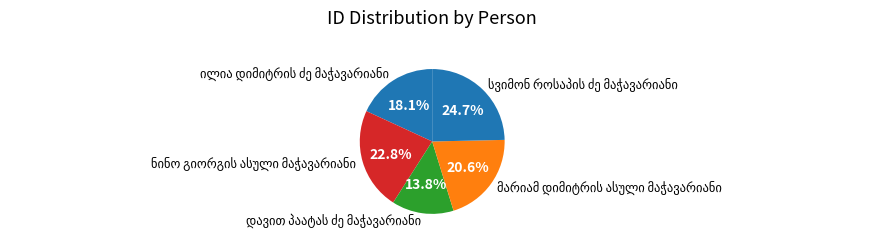

Is there any slice that represents more than half of the pie?

No